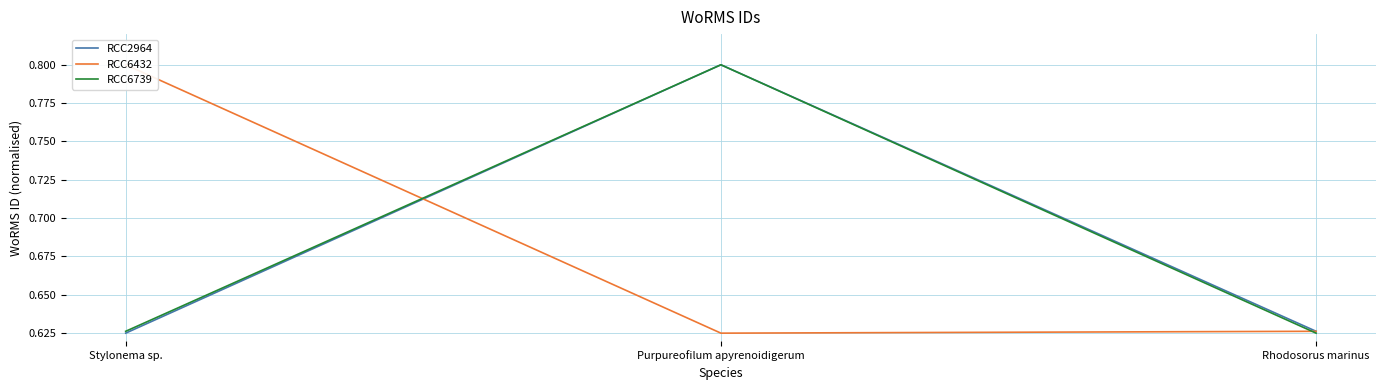

What are all the series names shown in the legend?

RCC2964, RCC6432, RCC6739